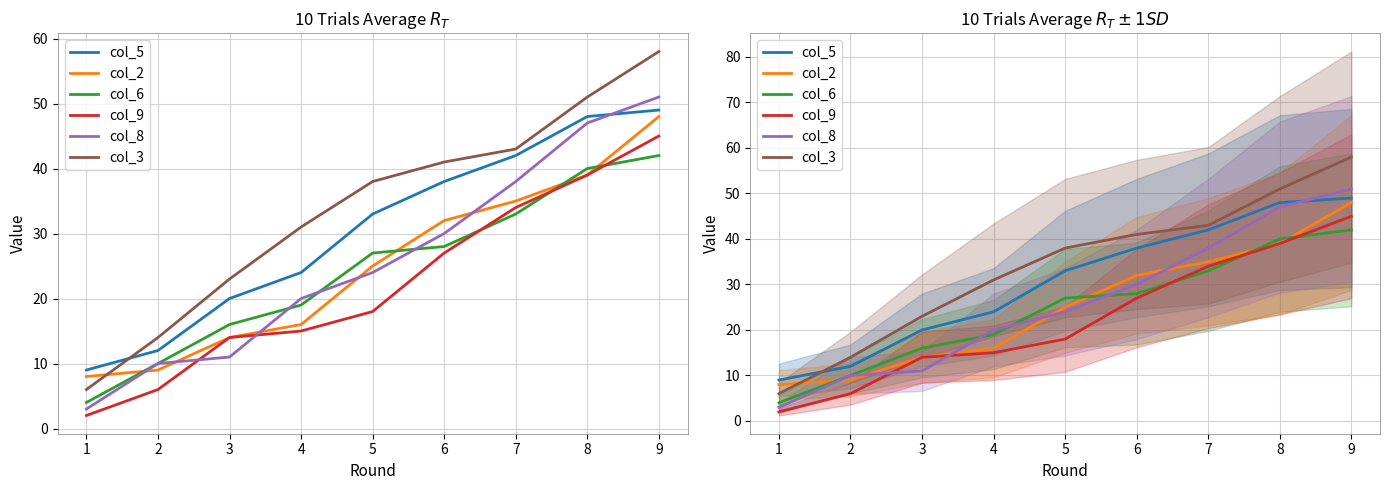

True or false: col_3 and col_8 intersect in this chart.

False